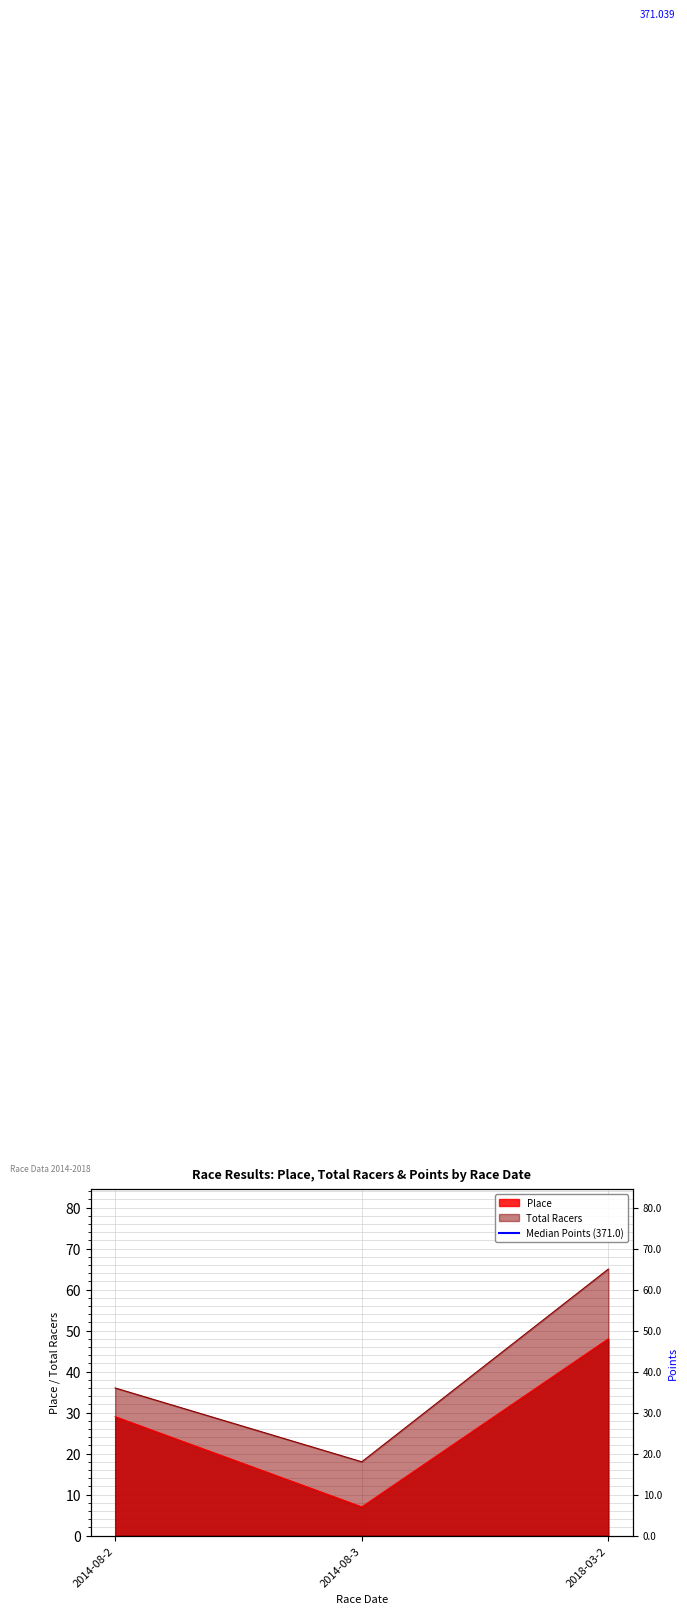

What is the label of the 3rd point from the right?

2014-08-2